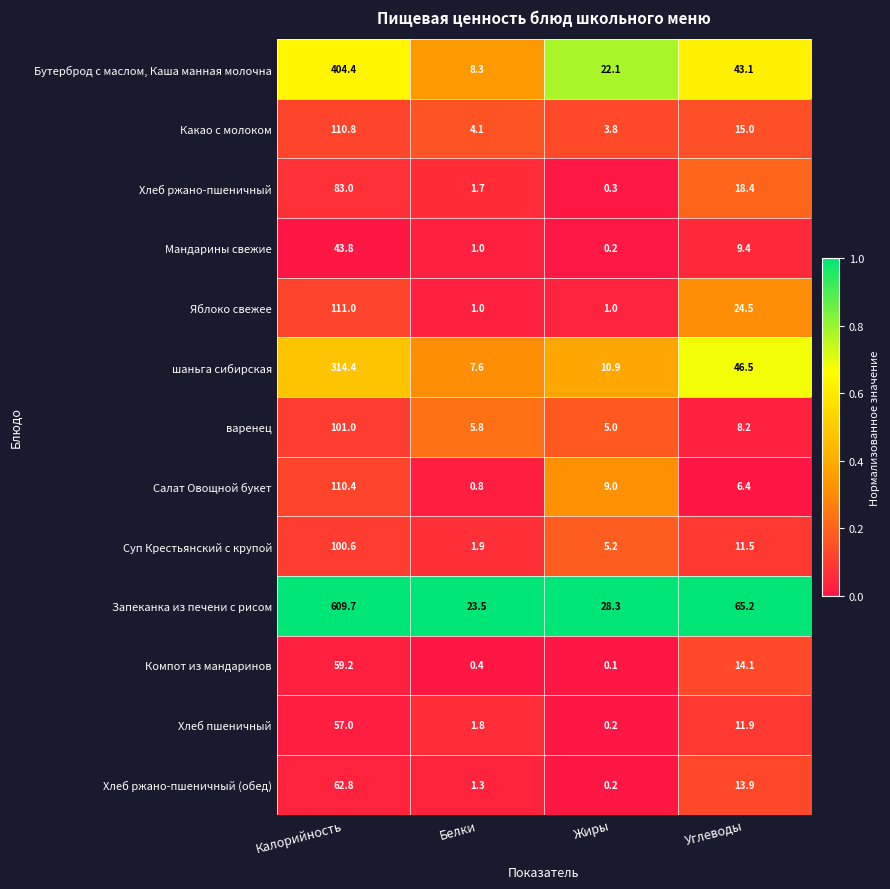

The Какао с молоком series shows 2.3 at Жиры. True or false?

False